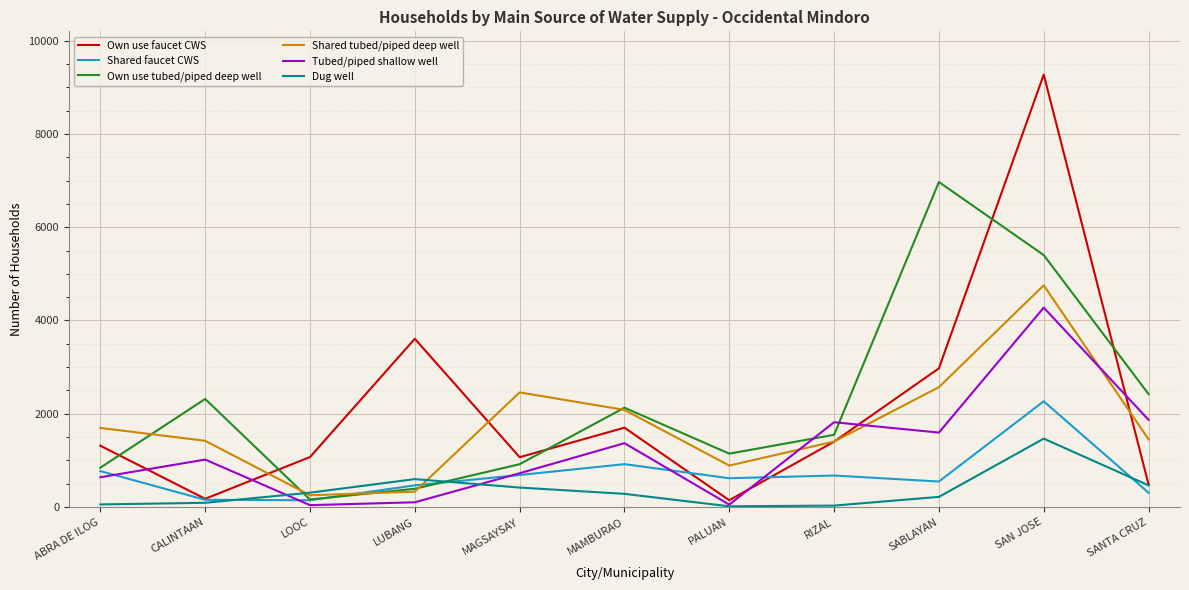

In Tubed/piped shallow well, how many points are lower than both neighbors (excluding endpoints)?

3